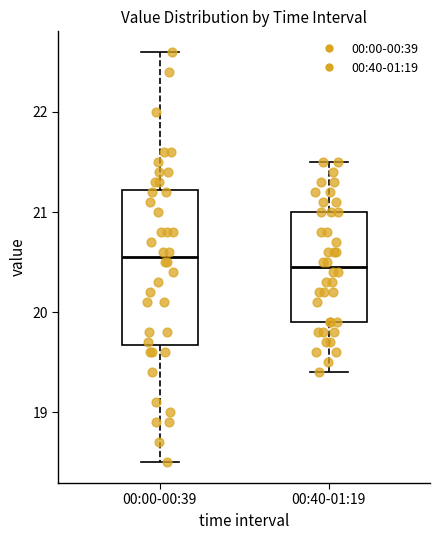

Which box is the tallest, from its lower edge to its upper edge?

00:00-00:39